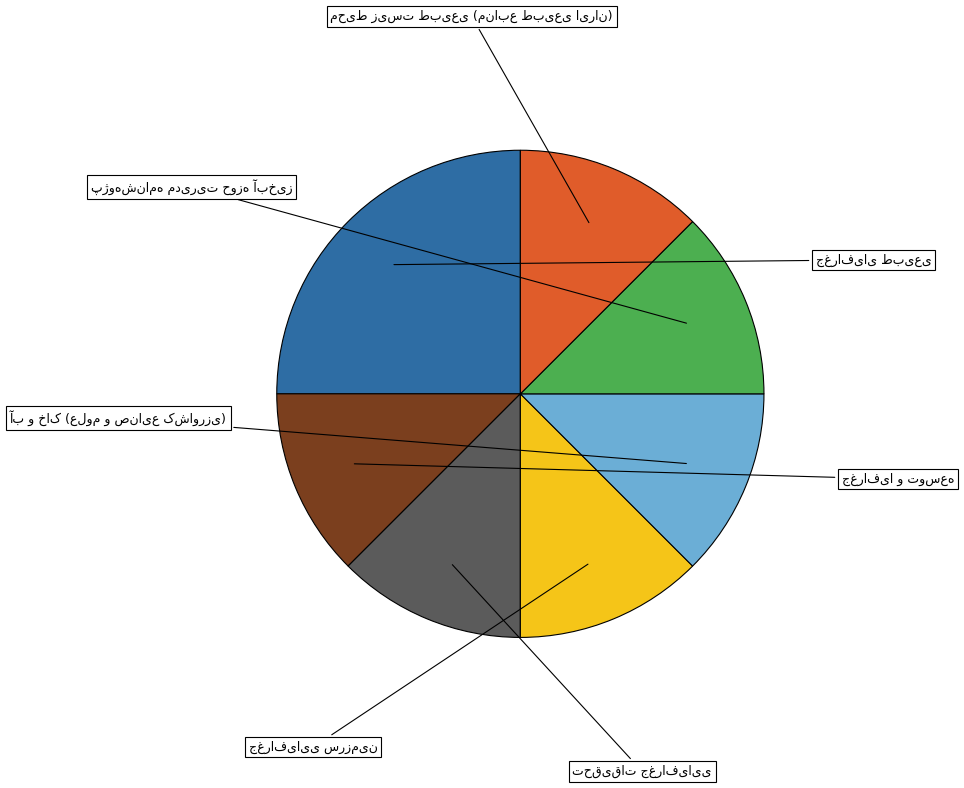

Approximately how many times larger is the value at تحقیقات جغرافیایی compared to جغرافیای طبیعی?

0.5